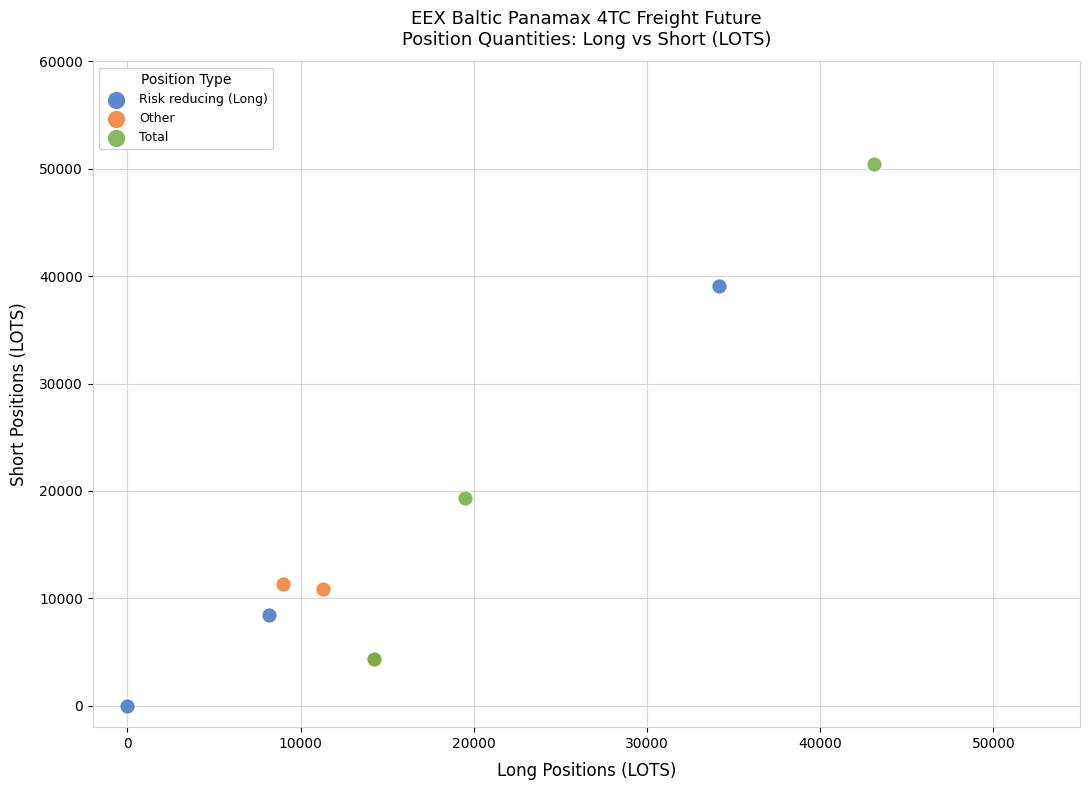

Which series reaches the maximum Y coordinate?

Total